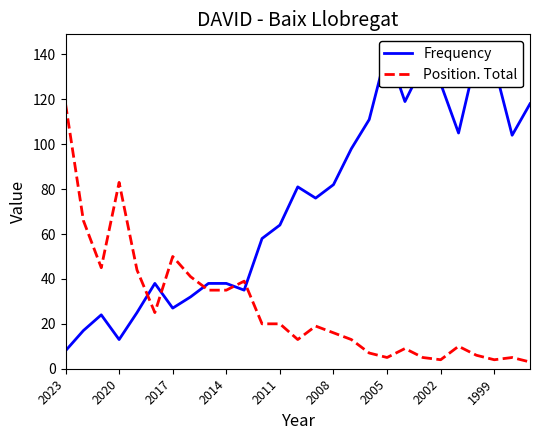

What is the difference between the second highest and second lowest values in the Position. Total series?

79